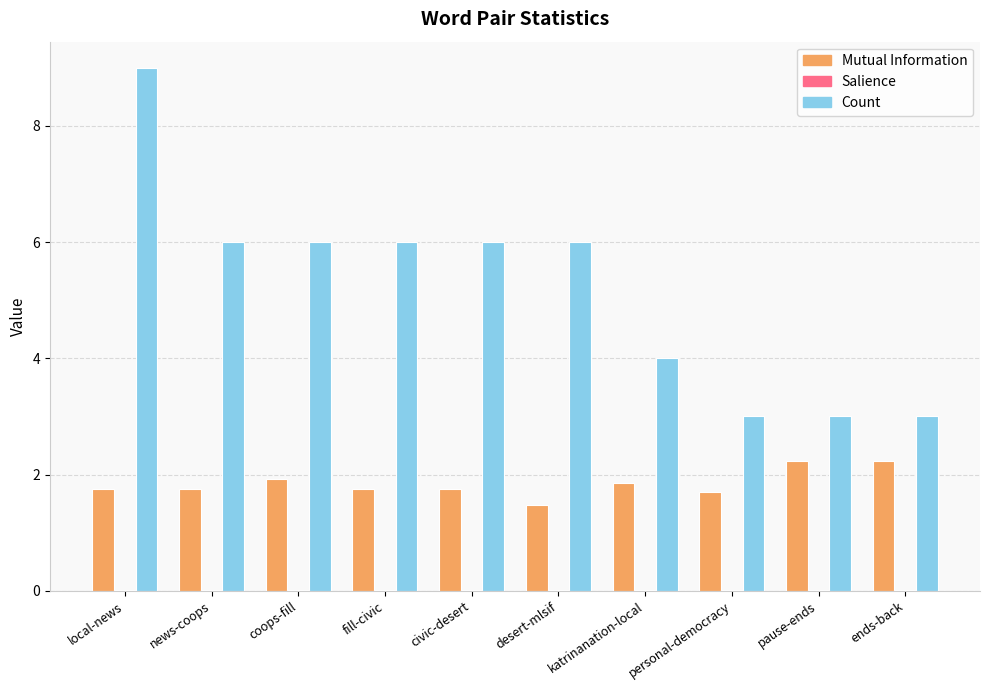

Is the value of Mutual Information at local-news greater than the value of Count at katrinanation-local?

No